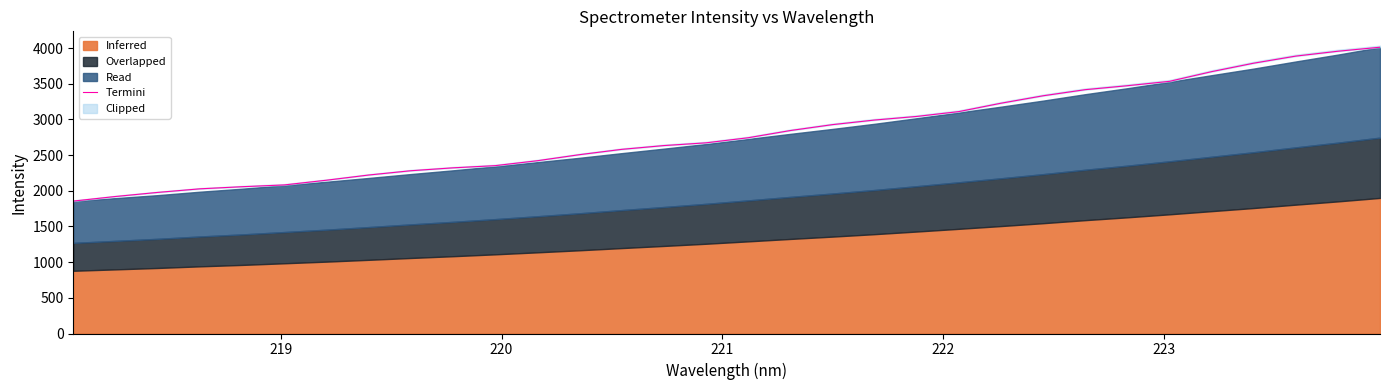

What is the smallest value displayed?

1855.8